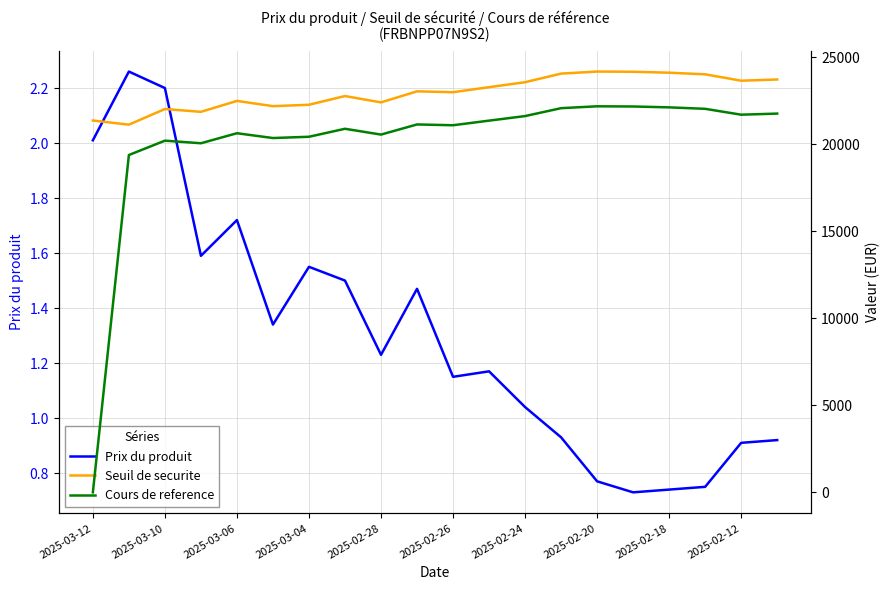

True or false: Cours de reference has more than 1 interior local peaks.

True